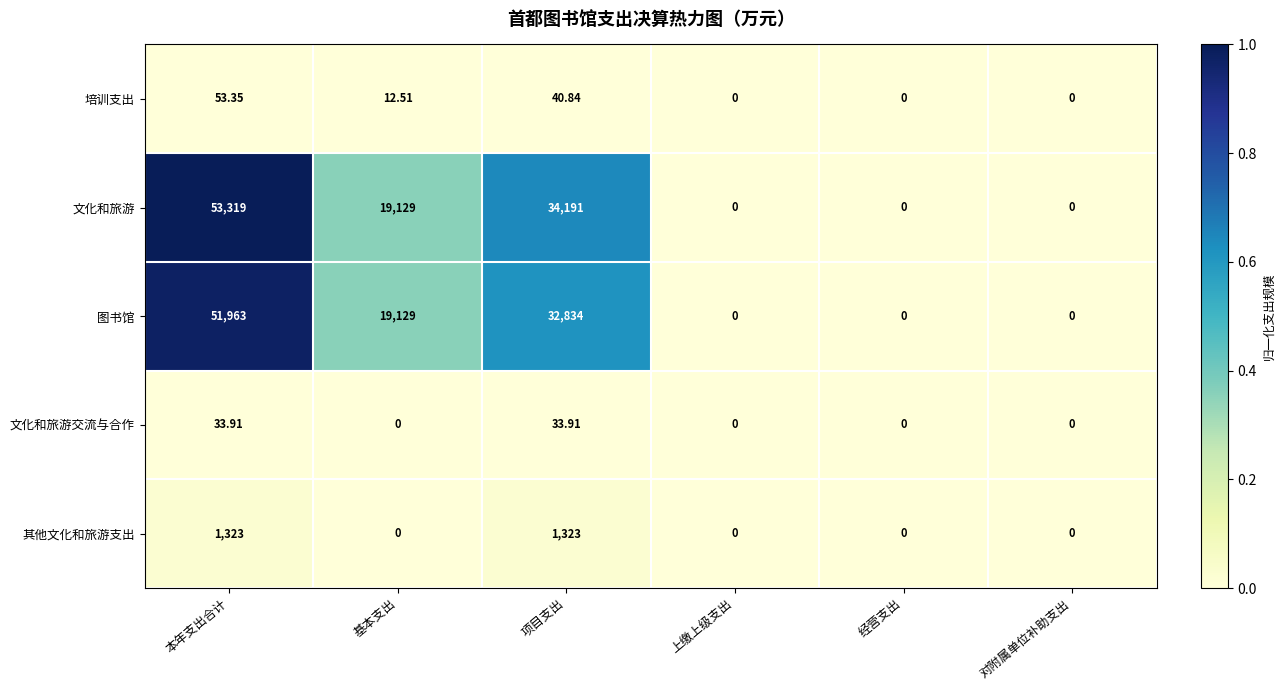

Rank the series by their maximum value, from highest to lowest.

文化和旅游, 图书馆, 其他文化和旅游支出, 培训支出, 文化和旅游交流与合作